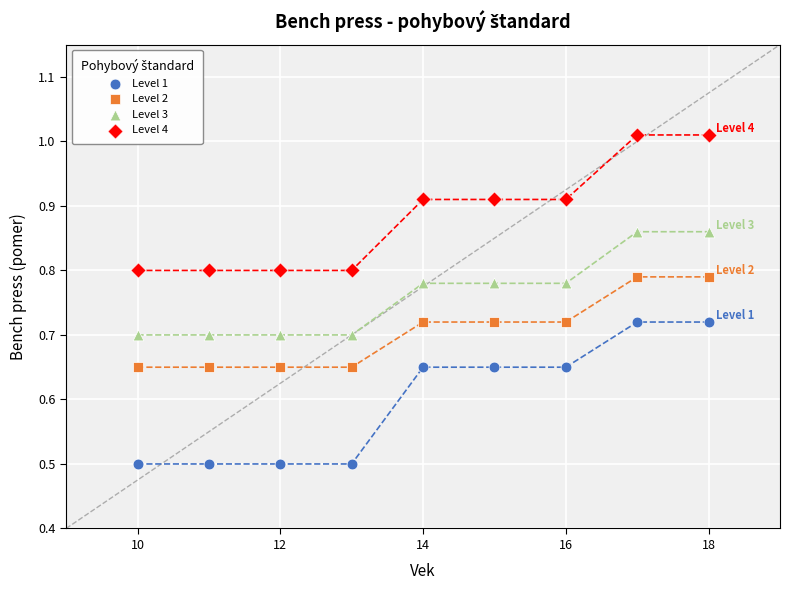

Which series contains the lowest Y value?

Level 1